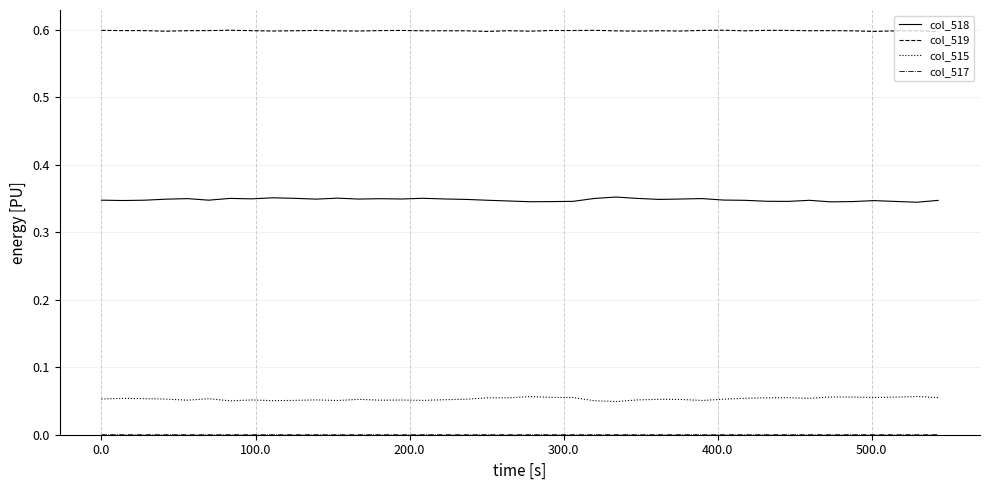

Does the chart display data point markers on the line(s)?

No